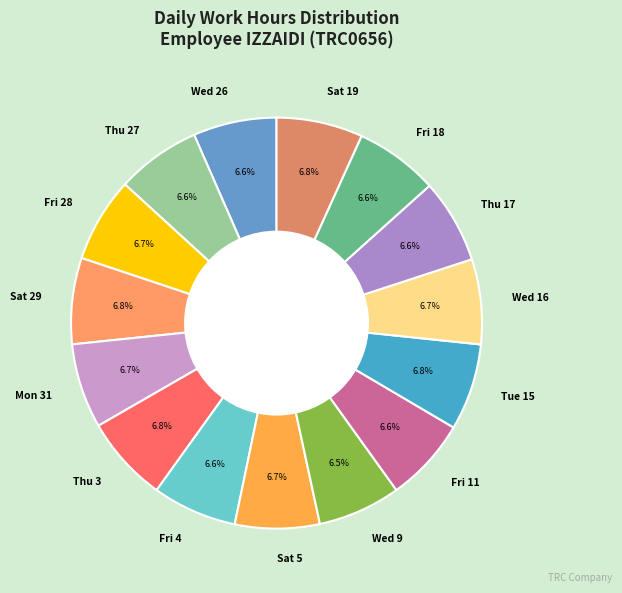

Count the number of slices in the pie.

15